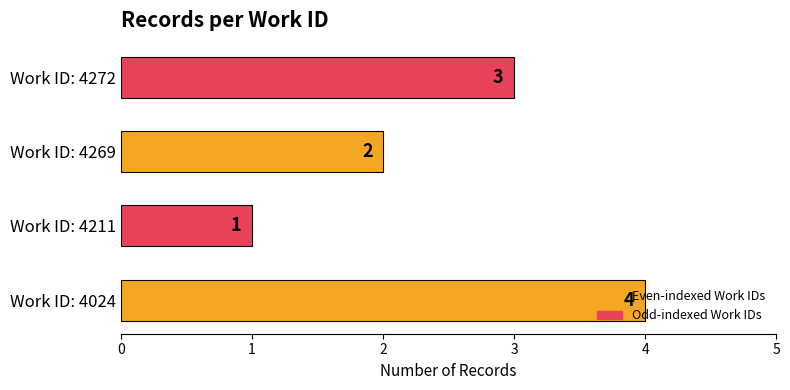

What is the ratio of the value at Work ID: 4024 to the value at Work ID: 4272?

1.3